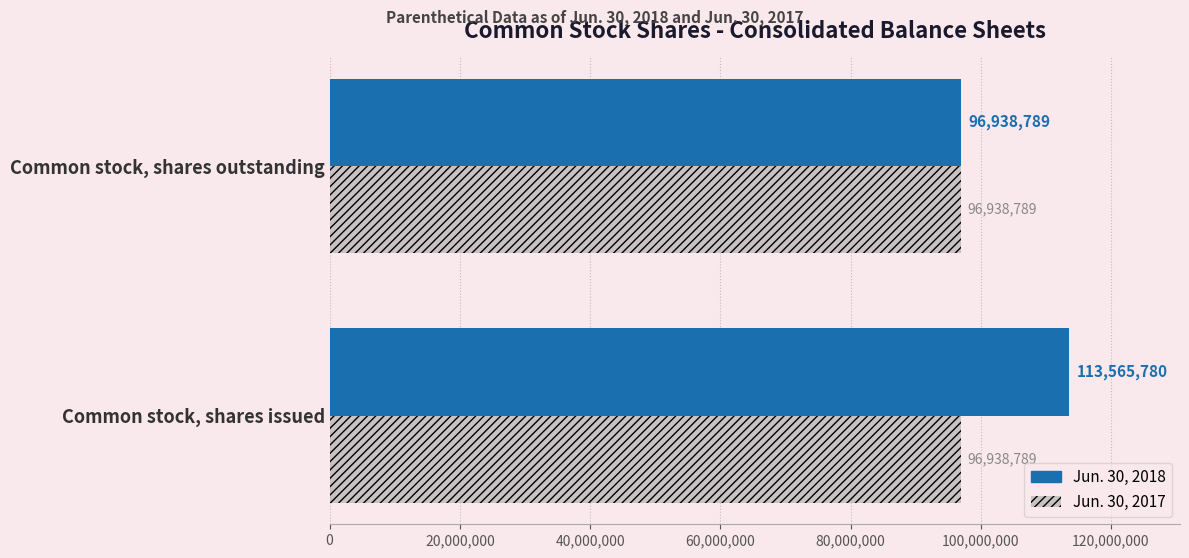

What is the sum of all Jun. 30, 2018 values?

210504569